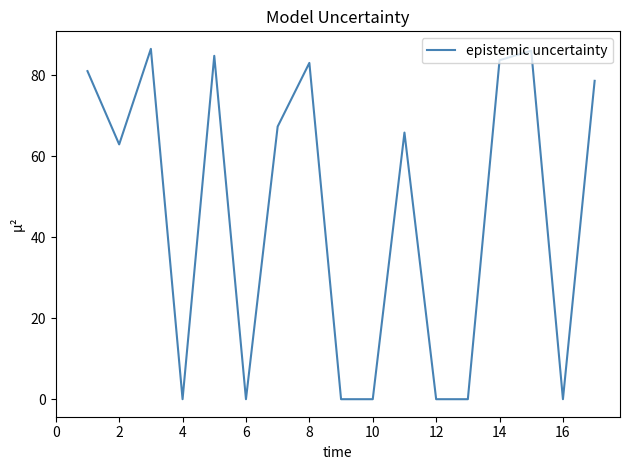

What is the difference between the maximum and minimum values?

86.6